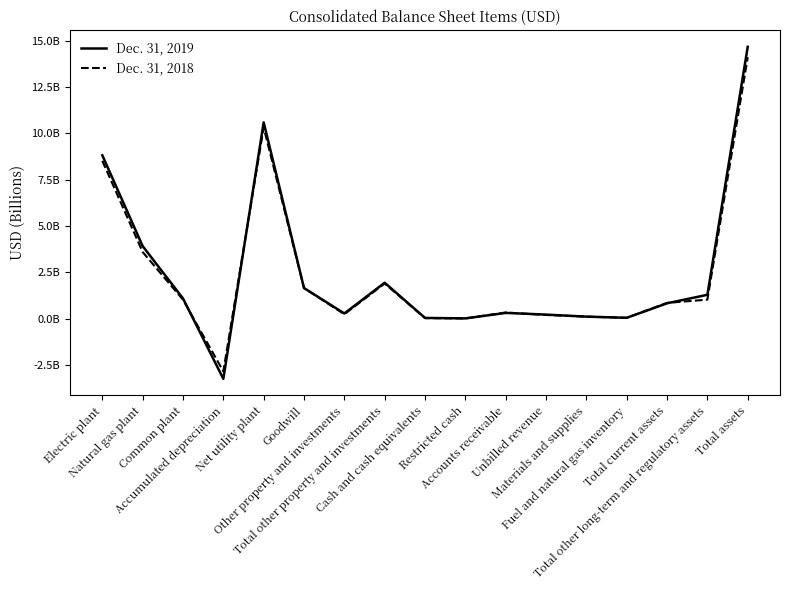

Where do Dec. 31, 2019 and Dec. 31, 2018 first cross each other?

Common plant and Accumulated depreciation